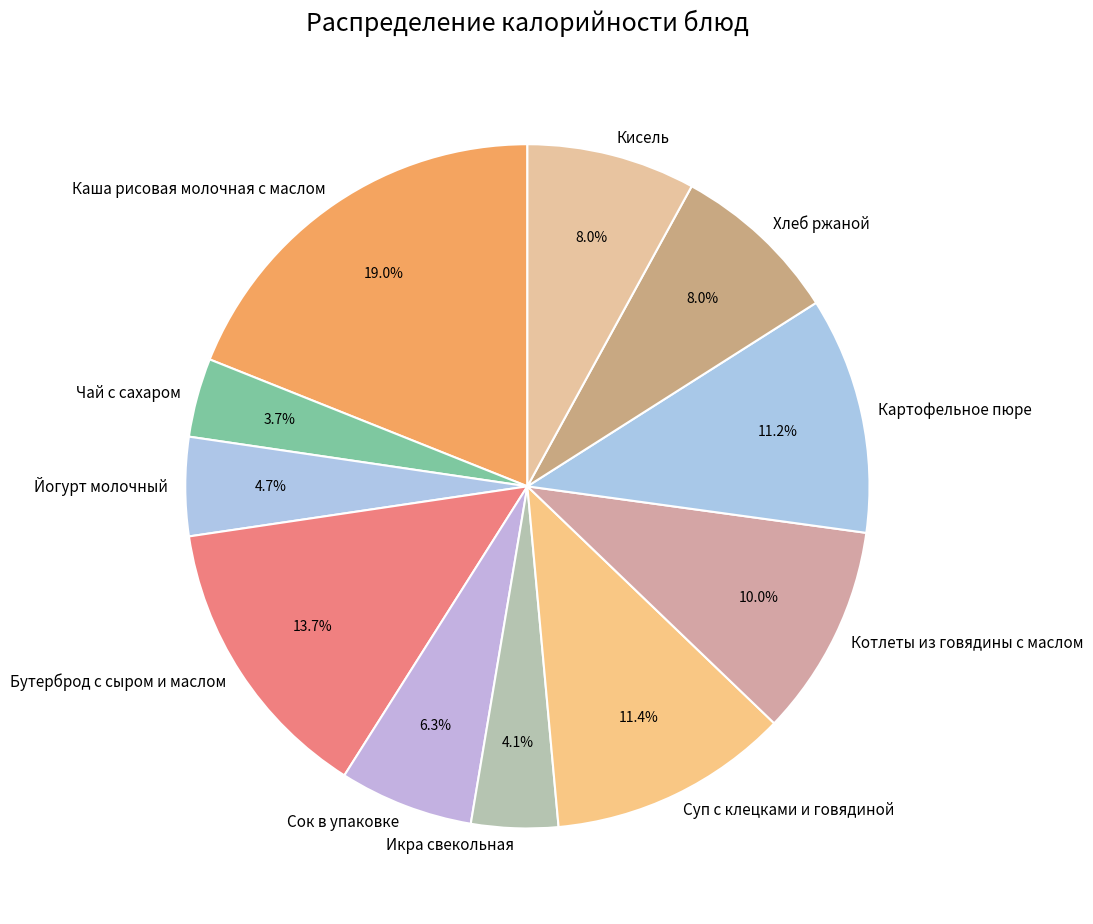

To the nearest percent, what percentage of the pie is Йогурт молочный?

5%